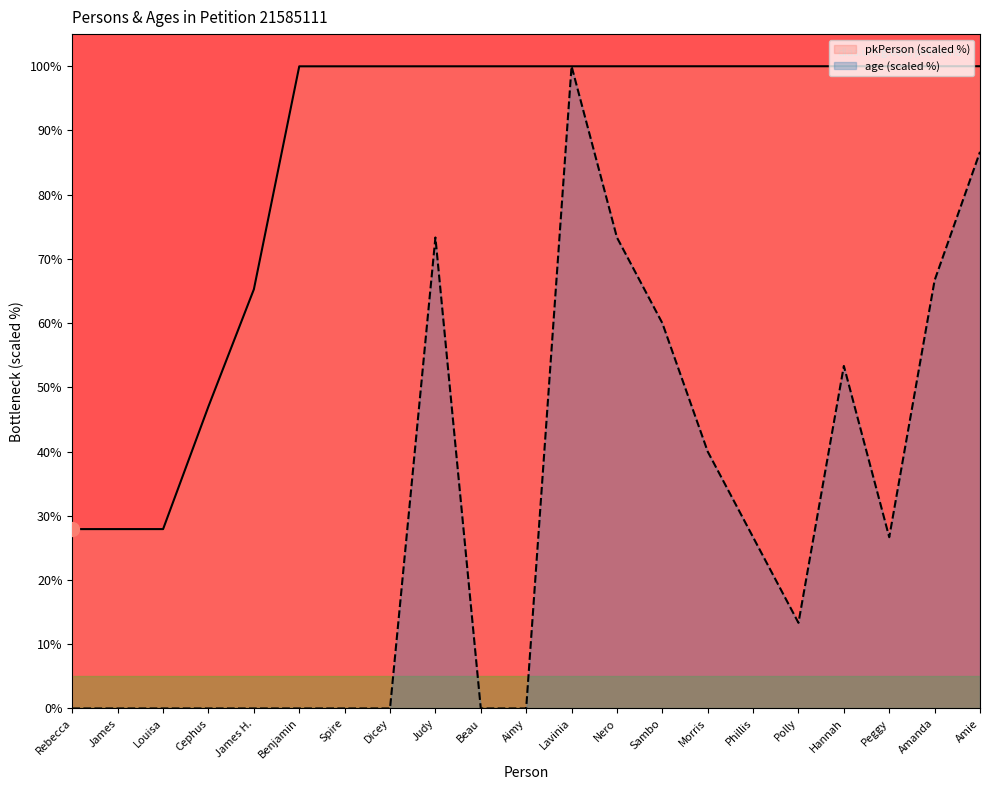

Reading right to left, list all the values displayed in this chart.

pkPerson (scaled %): Amie=100.0	Amanda=100.0	Peggy=100.0	Hannah=100.0	Polly=100.0	Phillis=100.0	Morris=100.0	Sambo=100.0	Nero=100.0	Lavinia=100.0	Aimy=100.0	Beau=100.0	Judy=100.0	Dicey=100.0	Spire=100.0	Benjamin=100.0	James H.=65.3	Cephus=47.0	Louisa=27.9	James=27.9	Rebecca=27.9
age (scaled %): Amie=86.7	Amanda=66.7	Peggy=26.7	Hannah=53.3	Polly=13.3	Phillis=26.7	Morris=40.0	Sambo=60.0	Nero=73.3	Lavinia=100.0	Aimy=0.0	Beau=0.0	Judy=73.3	Dicey=0.0	Spire=0.0	Benjamin=0.0	James H.=0.0	Cephus=0.0	Louisa=0.0	James=0.0	Rebecca=0.0